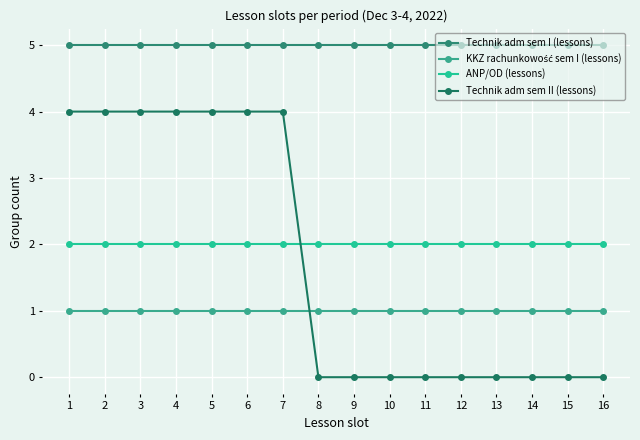

Between 1 and 10, which series saw the biggest shift?

Technik adm sem II (lessons)